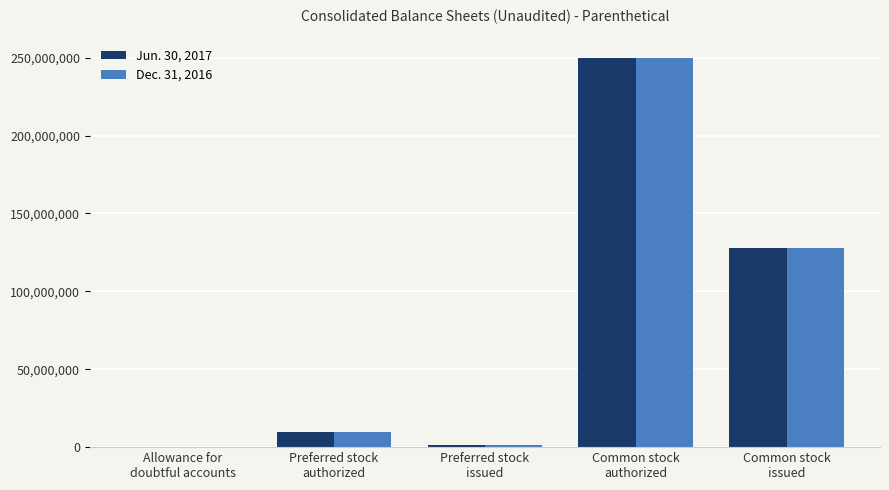

Reading right to left, transcribe all the data shown in this chart.

Jun. 30, 2017: 128039418	250000000	1401786	10000000	90000
Dec. 31, 2016: 128039418	250000000	1401786	10000000	90000